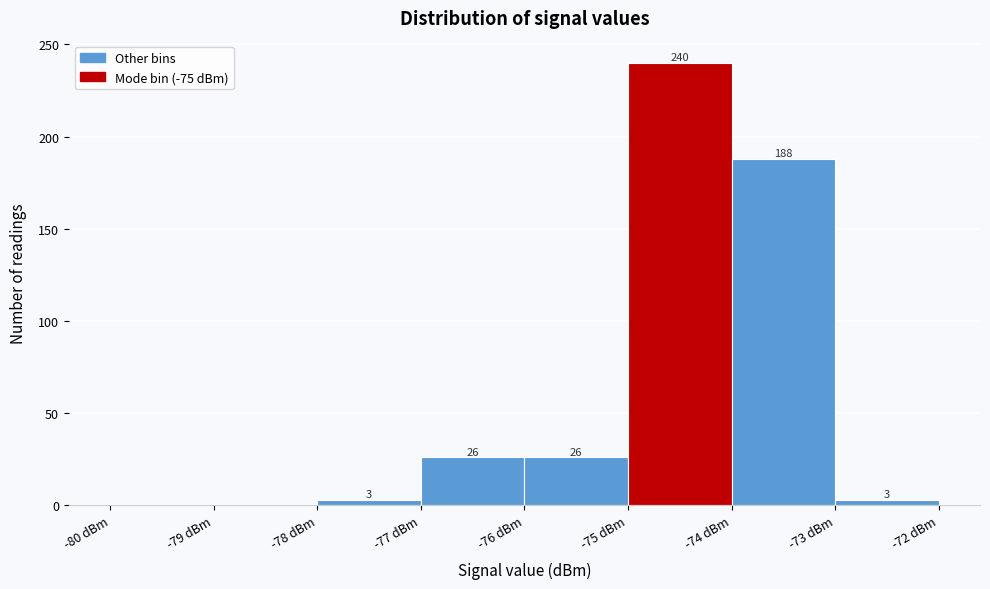

Which range on the x-axis has the tallest bar?

-75 to -74